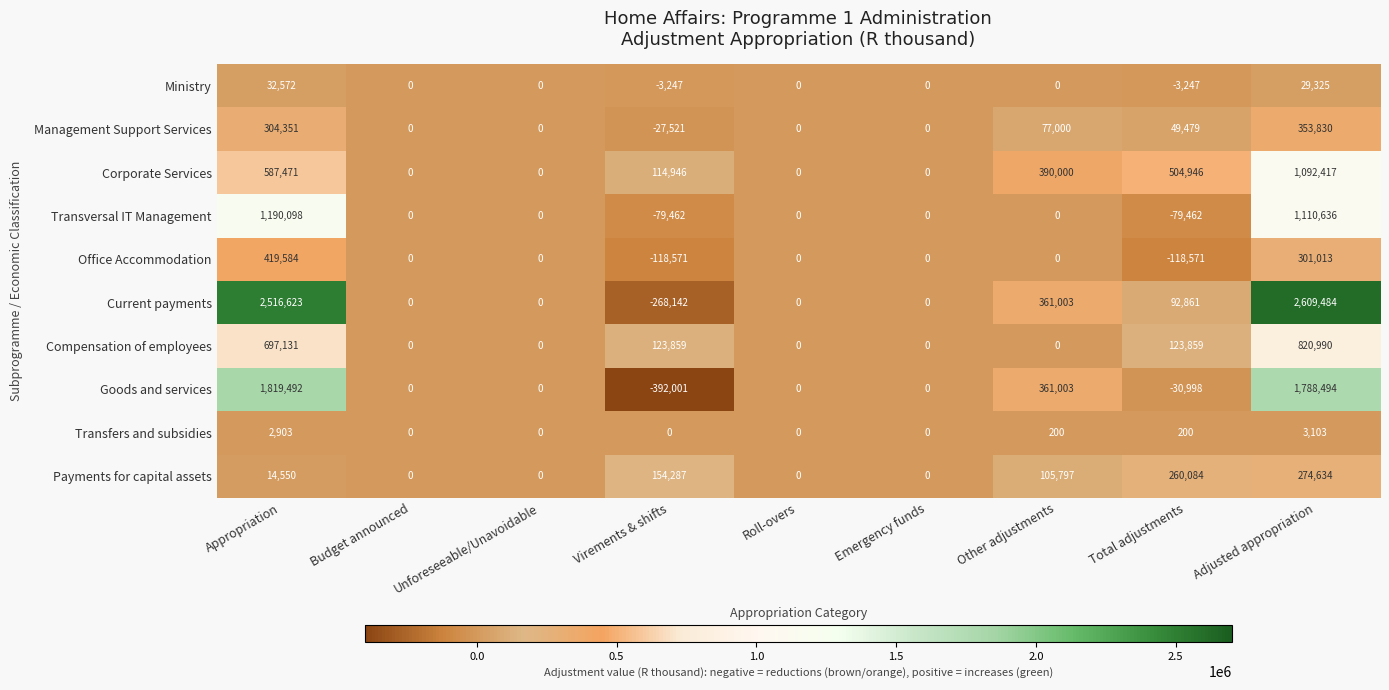

Which category has the lowest value across all series?

Virements & shifts